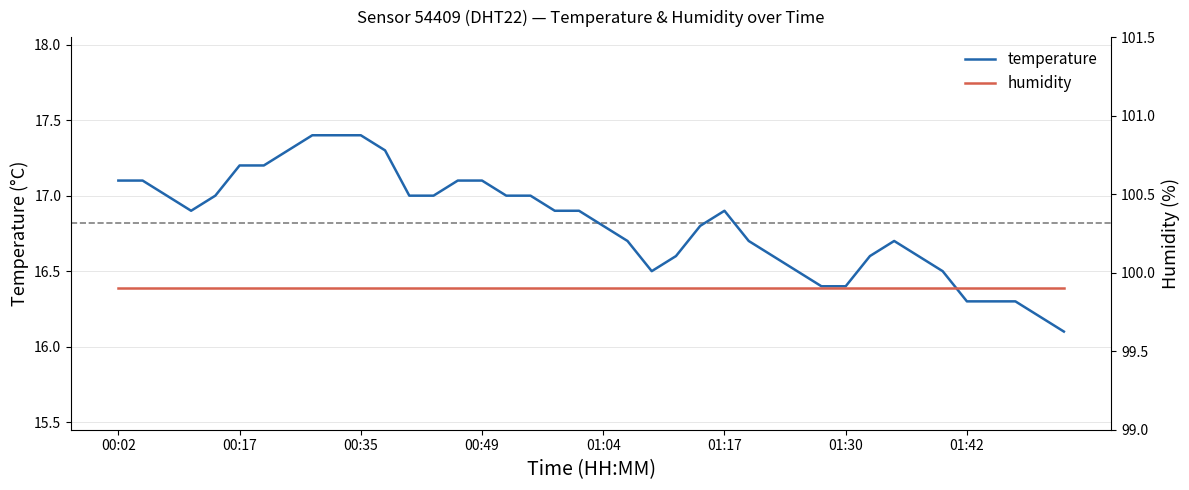

At which label does humidity reach its peak?

00:02